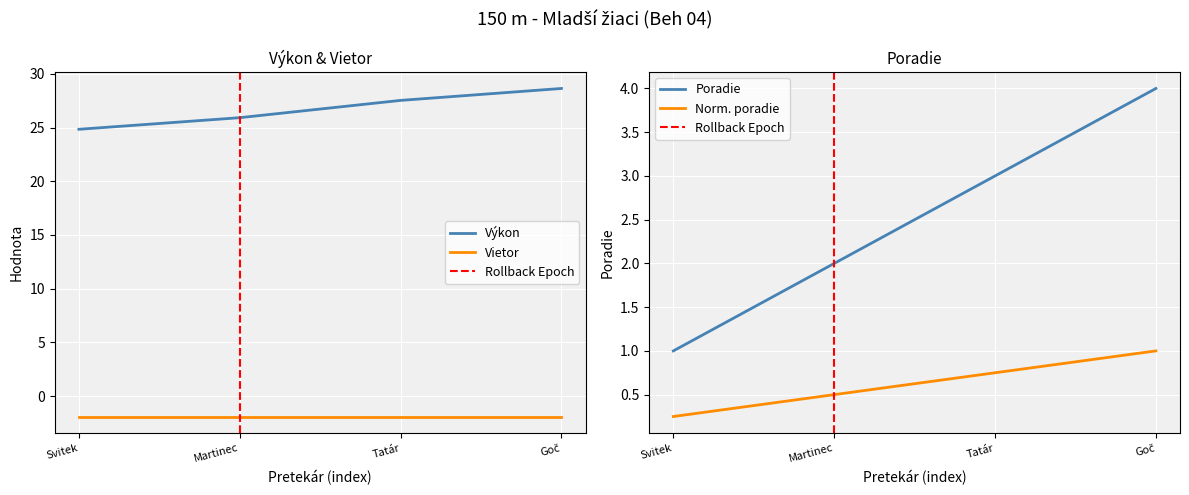

True or false: Výkon and Vietor cross at least once.

False